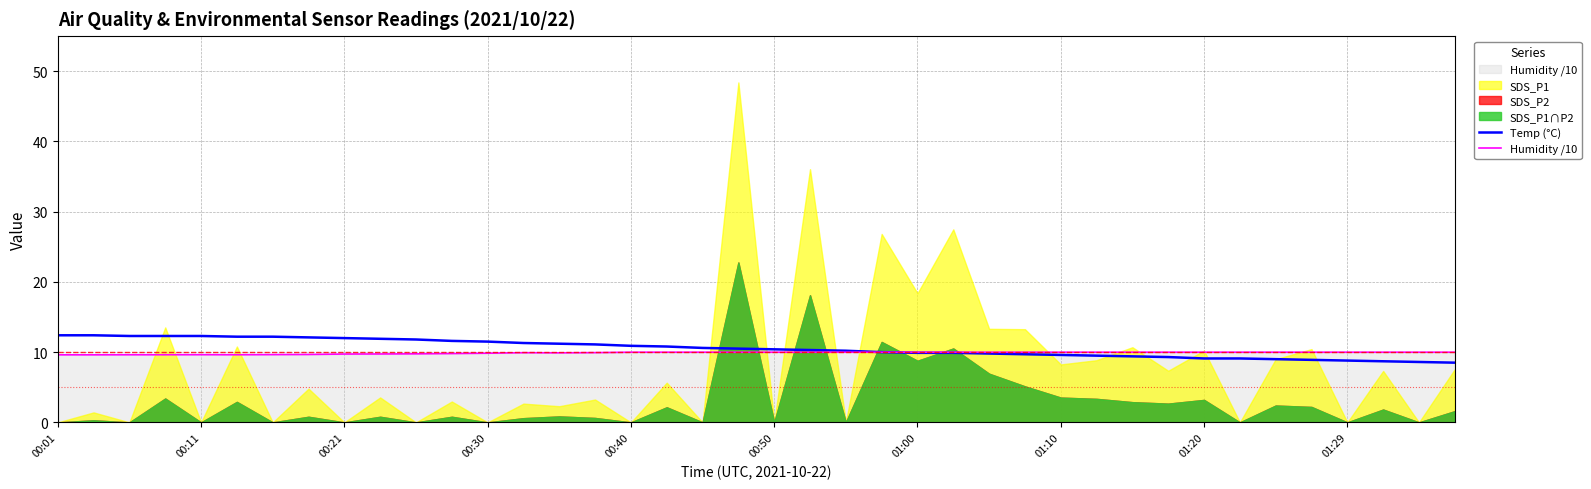

What is the minimum value for Temp (°C)?

8.5